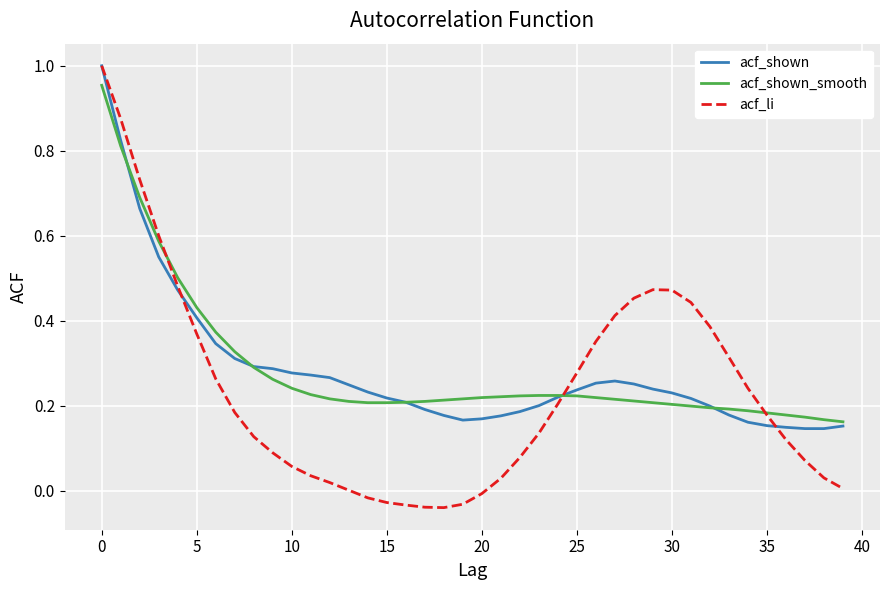

What are all the series names shown in the legend?

acf_shown, acf_shown_smooth, acf_li